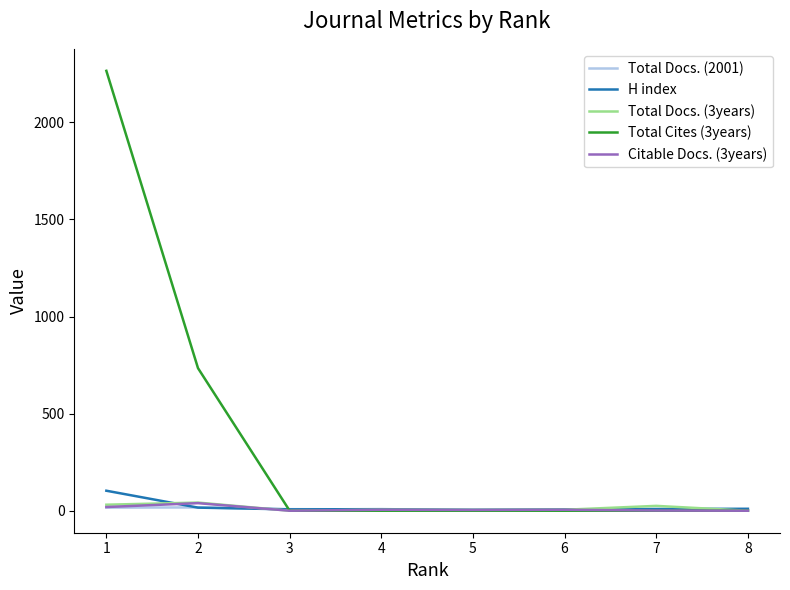

Which series has the largest range (max minus min)?

Total Cites (3years)